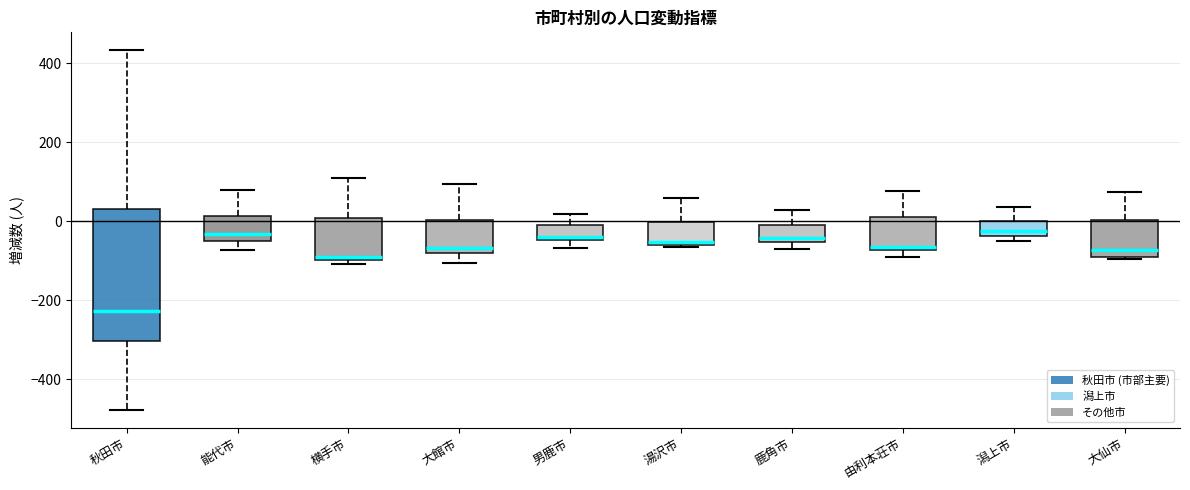

Which box is the tallest, from its lower edge to its upper edge?

秋田市